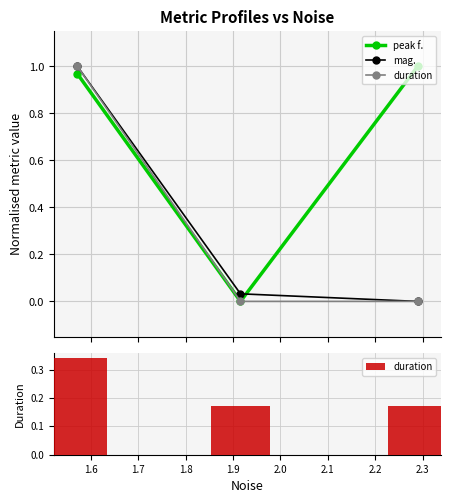

Is the value of peak f. at 1.7 greater than the value of duration at 1.5?

Yes